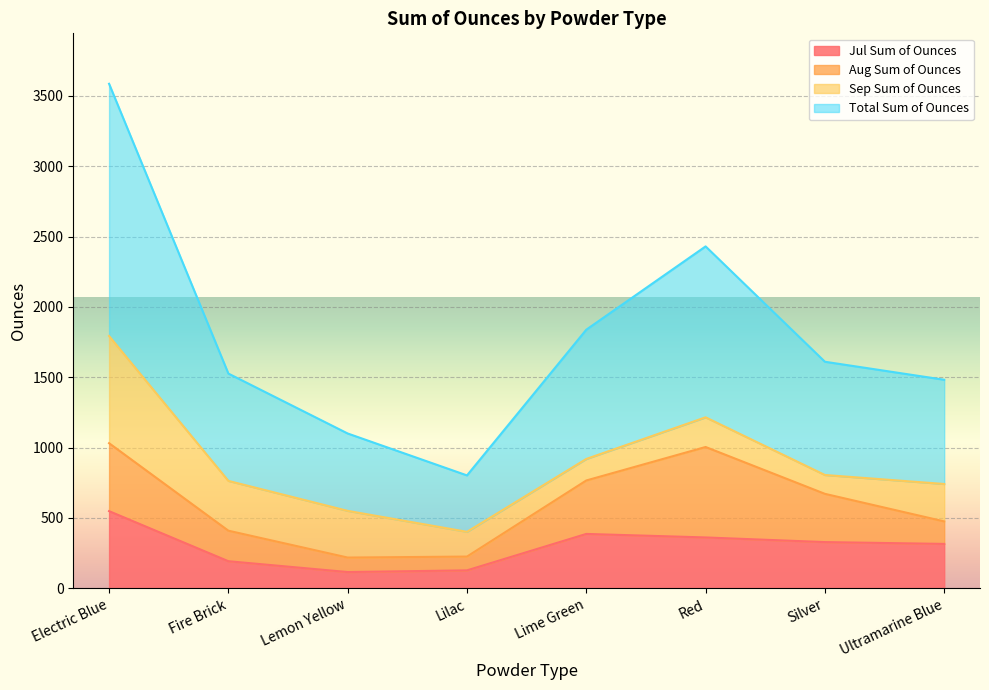

At which label does Jul Sum of Ounces reach its peak?

Electric Blue